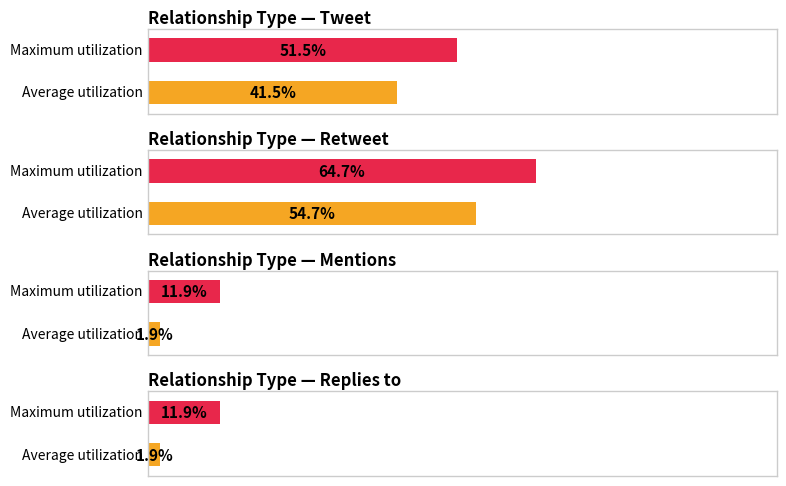

How many distinct data groups are displayed?

2